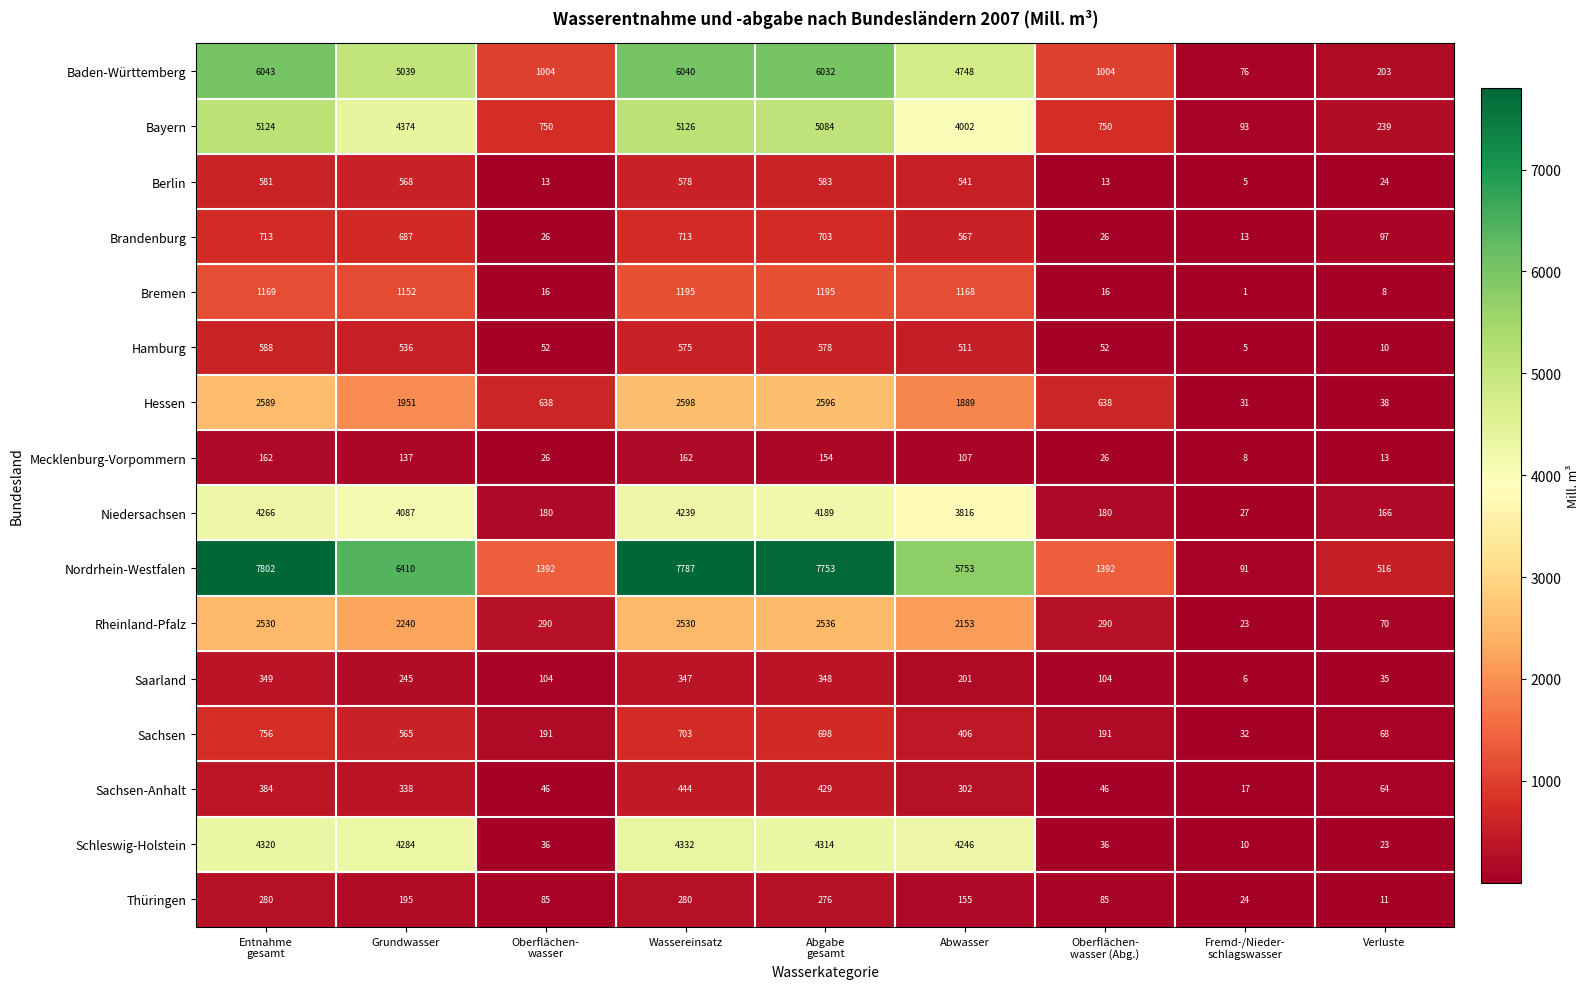

What is the minimum value for Mecklenburg-Vorpommern?

8